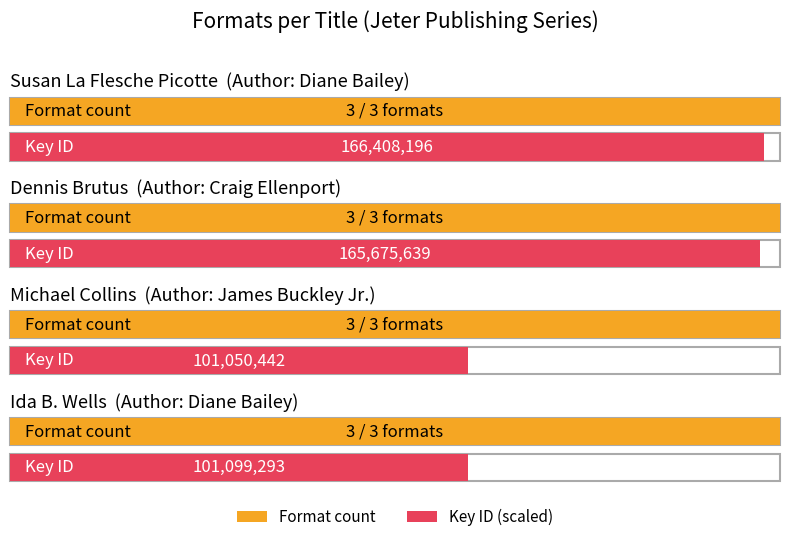

Where does the eBook series first go above 165675639?

Susan La Flesche Picotte